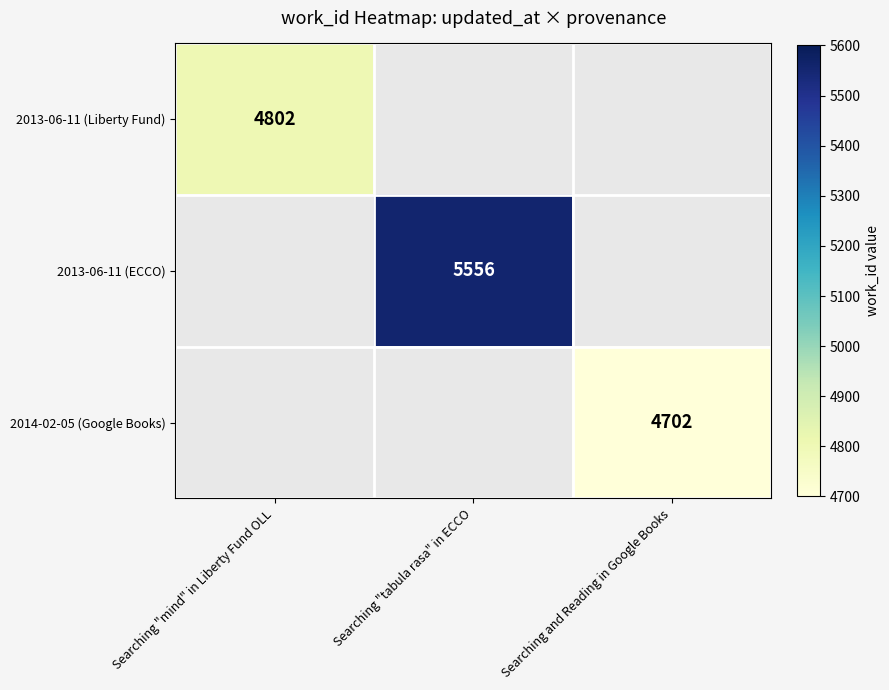

Is it true that 2014-02-05 (Google Books) equals 1463 at Searching and Reading in Google Books?

False